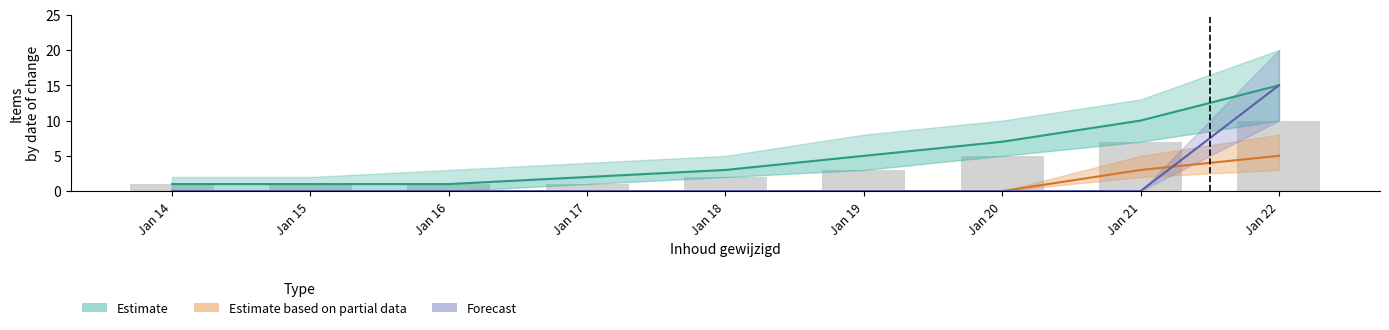

True or false: Estimate based on partial data has a value of 0 at Jan 17.

True